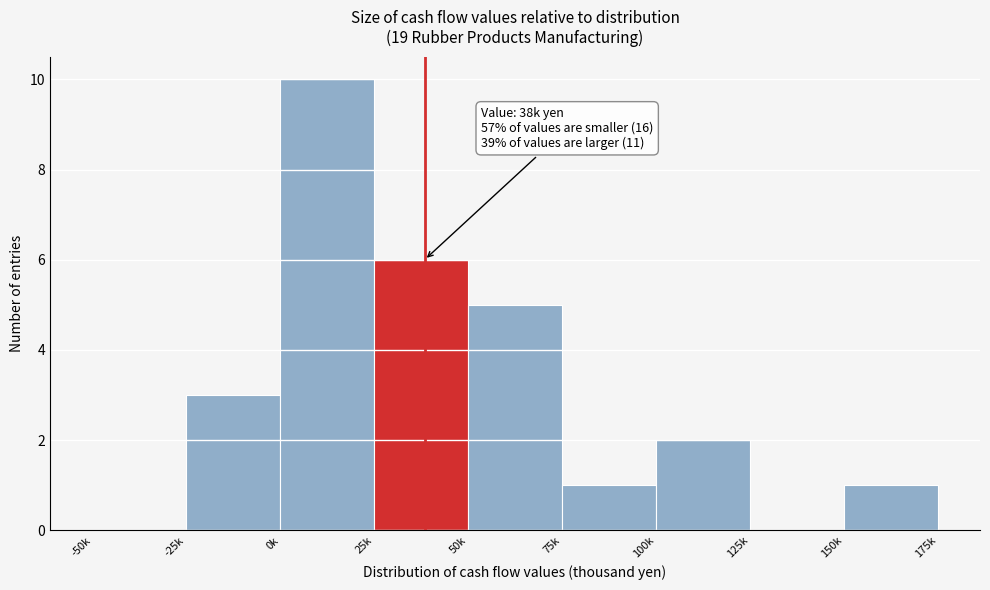

Reading left to right, transcribe all the data shown in this chart.

-50k=0	-25k=3	0k=10	25k=6	50k=5	75k=1	100k=2	125k=0	150k=1